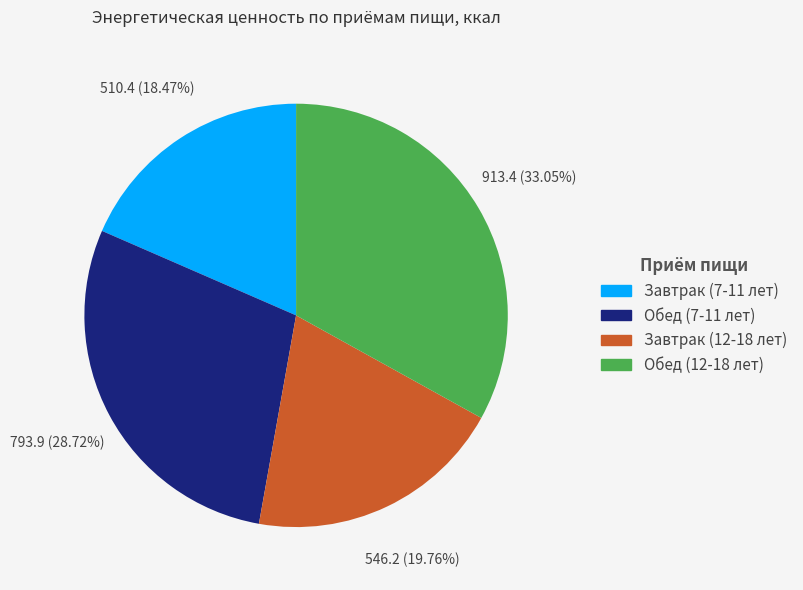

To the nearest percent, what is the difference between the Завтрак (12-18 лет) and Обед (12-18 лет) slice percentages?

13%